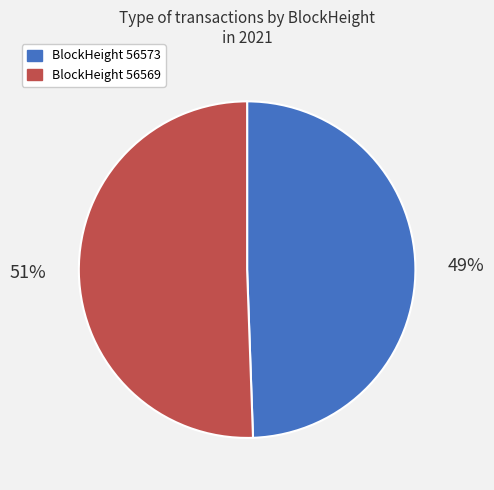

Does any single category account for the majority?

Yes